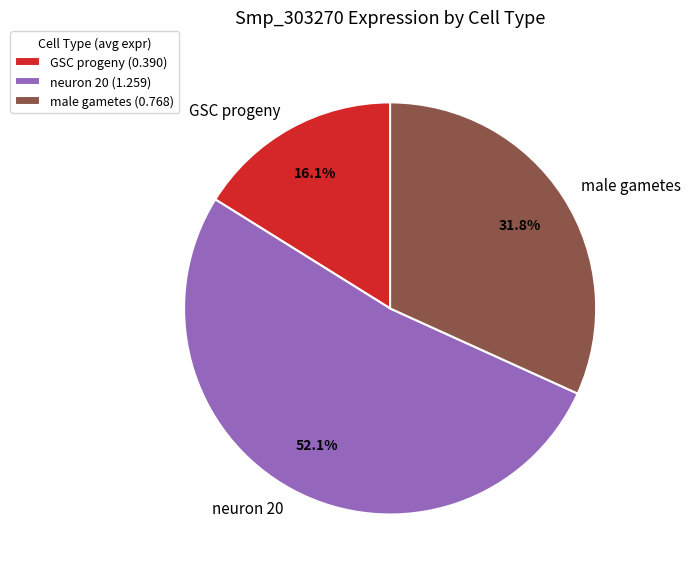

What percentage is the male gametes slice, to the nearest percent?

32%